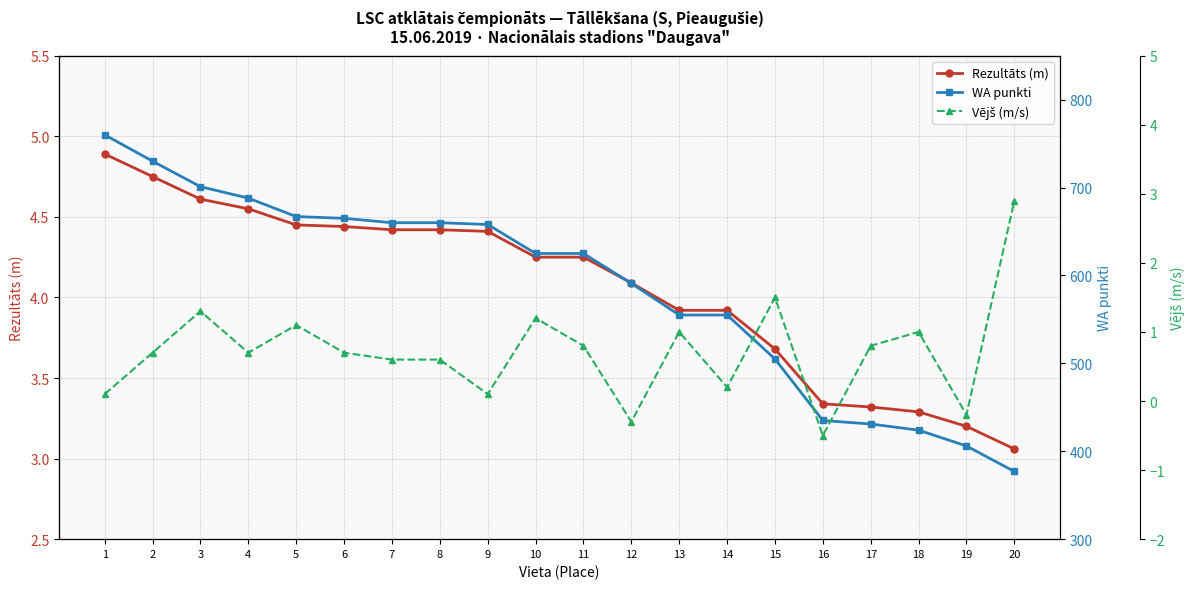

How many lines are shown in the chart?

3